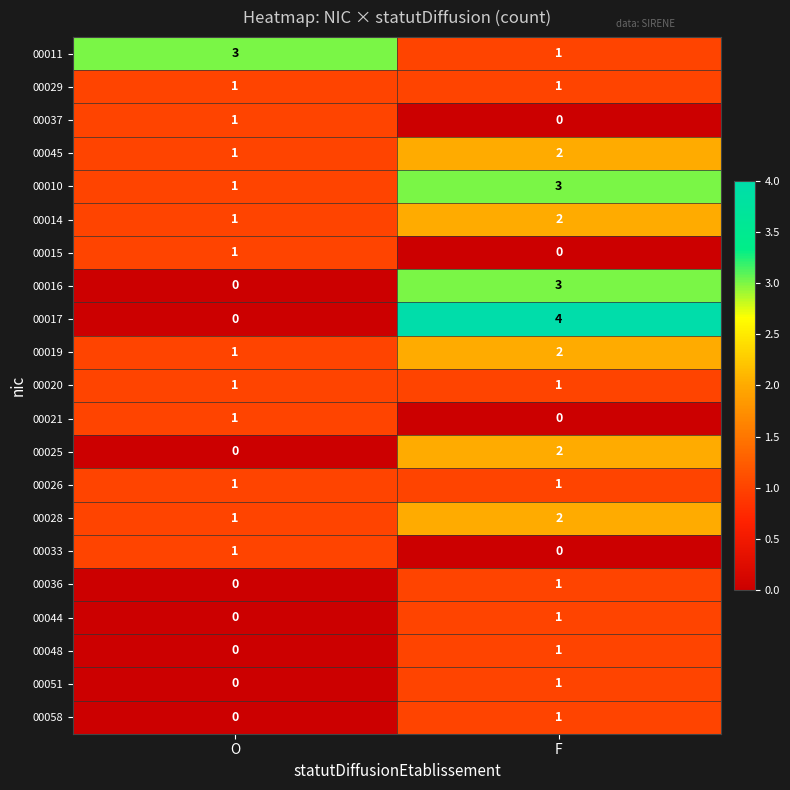

What is the sum of all 00019 values?

3